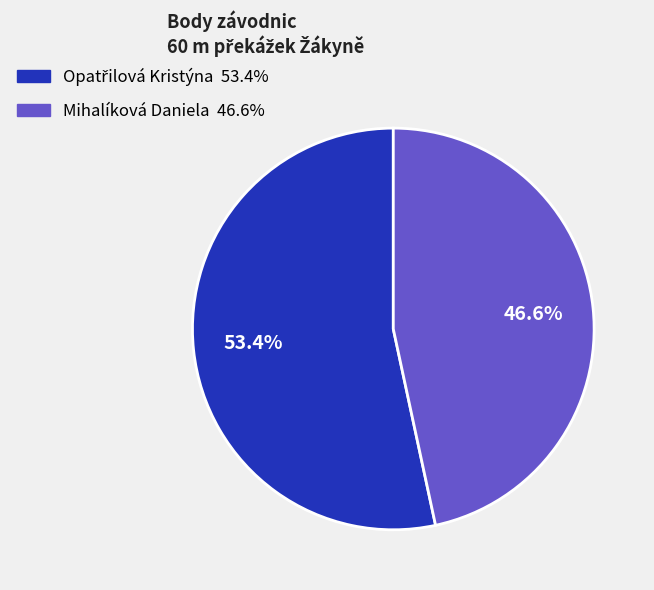

Is it true that Mihalíková Daniela is 47% of the pie?

True